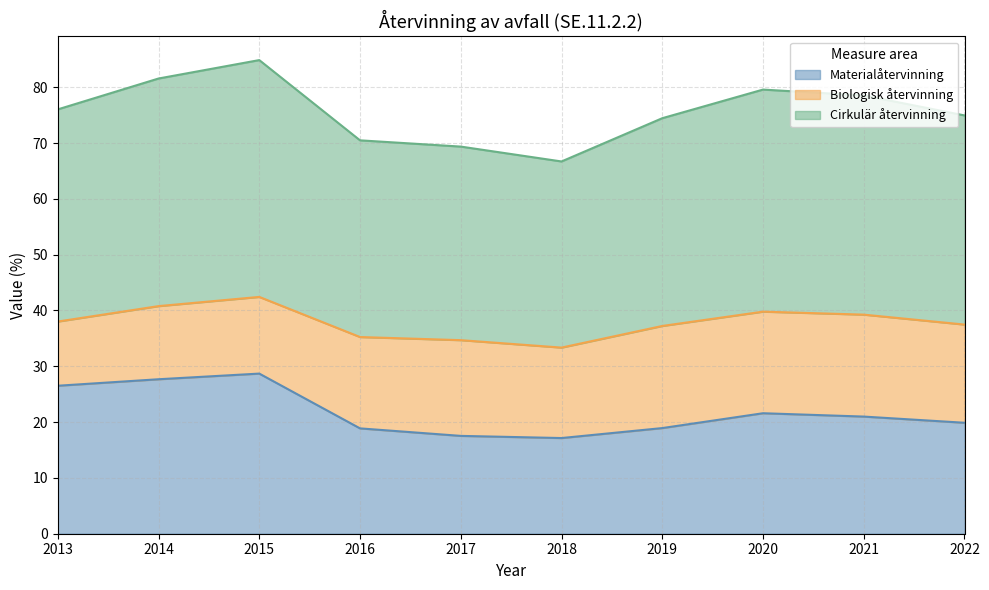

What is the total value across all series at 2016?

70.5